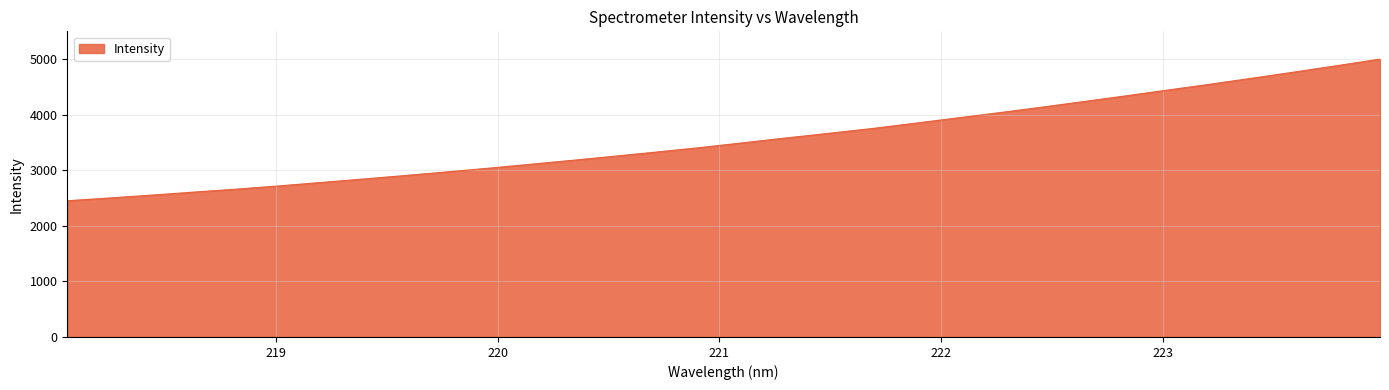

What is the greatest value displayed?

5001.6